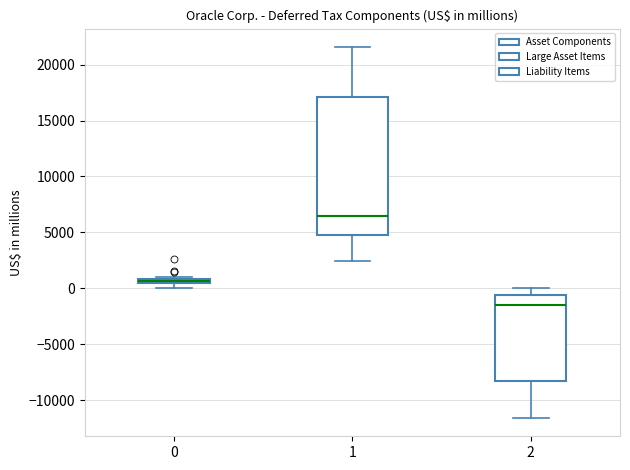

Where is the lower edge of the box at x = 0 on the y-axis? The values are not printed on the chart, so give them approximately, as read against the axis.

500